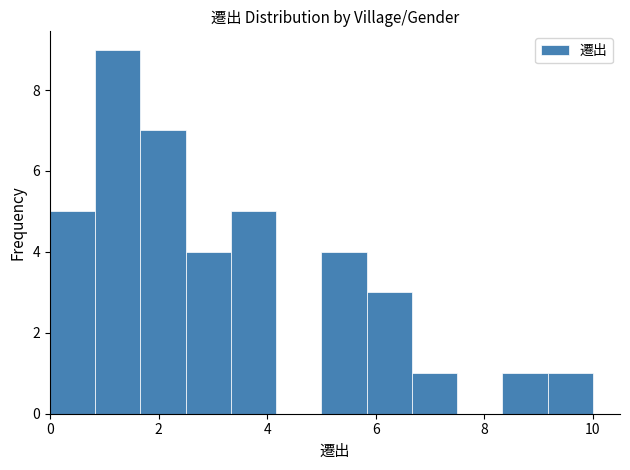

Reading left to right, list every bar in this chart as the range it spans on the x-axis followed by its height. Neither the bar edges nor the heights are printed on the chart, so give them approximately, as read against the axes.

0.0 to 0.8: 5
0.8 to 1.6: 9
1.6 to 2.6: 7
2.6 to 3.4: 4
3.4 to 4.2: 5
4.2 to 5.0: 0
5.0 to 5.8: 4
5.8 to 6.6: 3
6.6 to 7.6: 1
7.6 to 8.4: 0
8.4 to 9.2: 1
9.2 to 10.0: 1